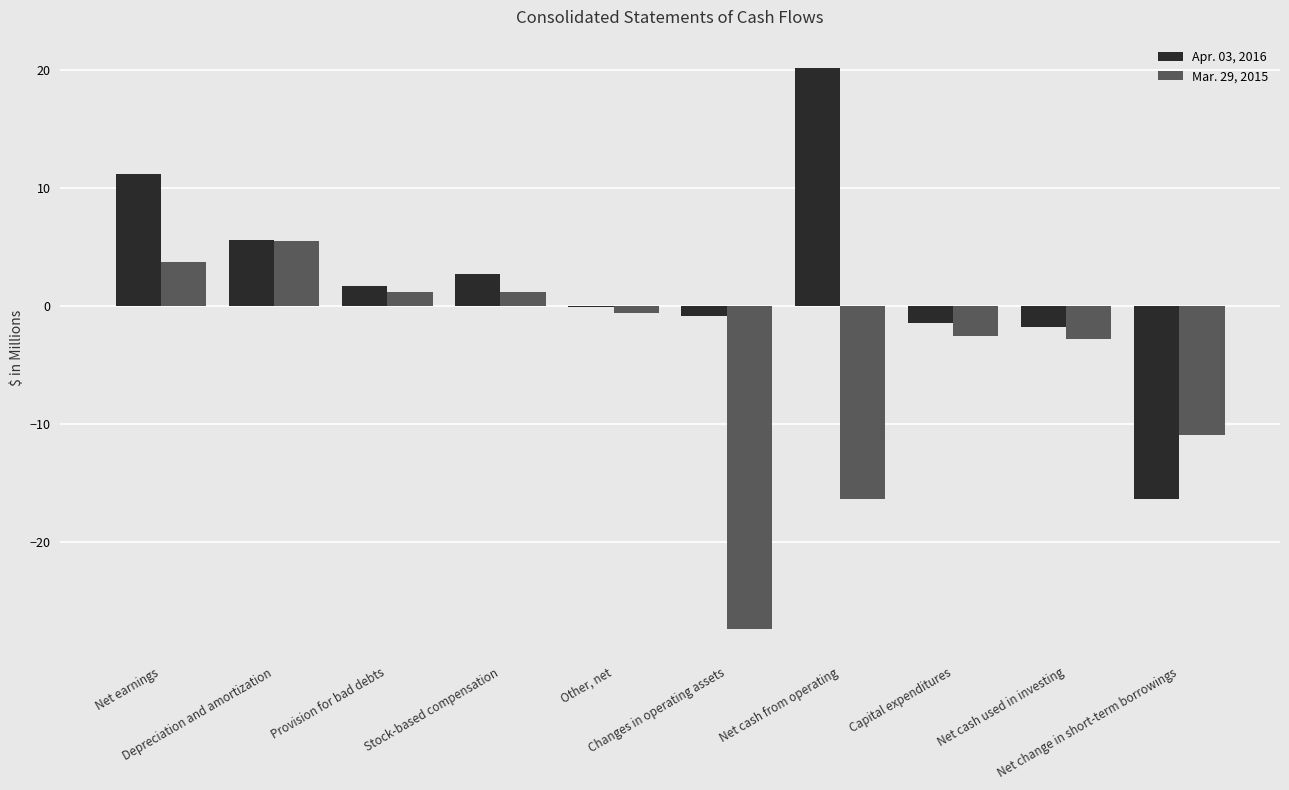

What is the sum of the Apr. 03, 2016 values at Capital expenditures and Net cash from operating?

18.7